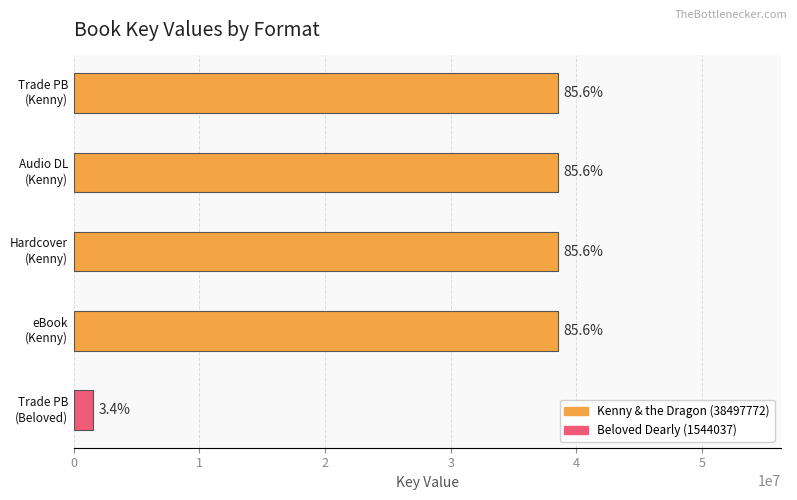

Is it true that the value at eBook (Kenny) is 53503156?

False